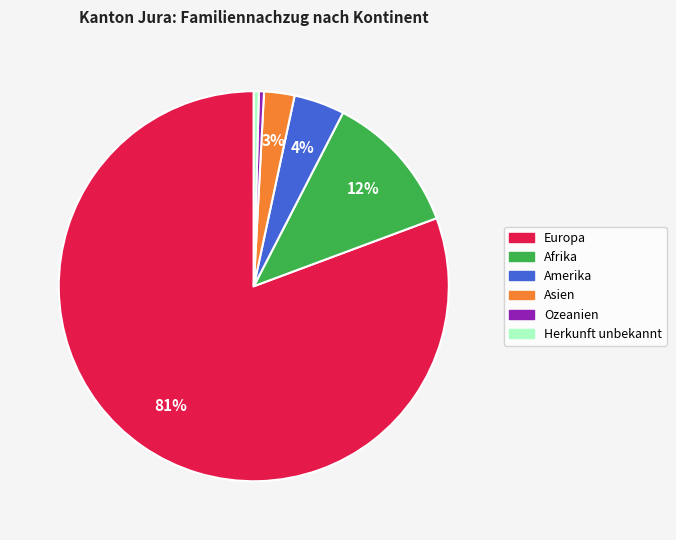

What is the ratio of the value at Amerika to the value at Ozeanien?

10.0